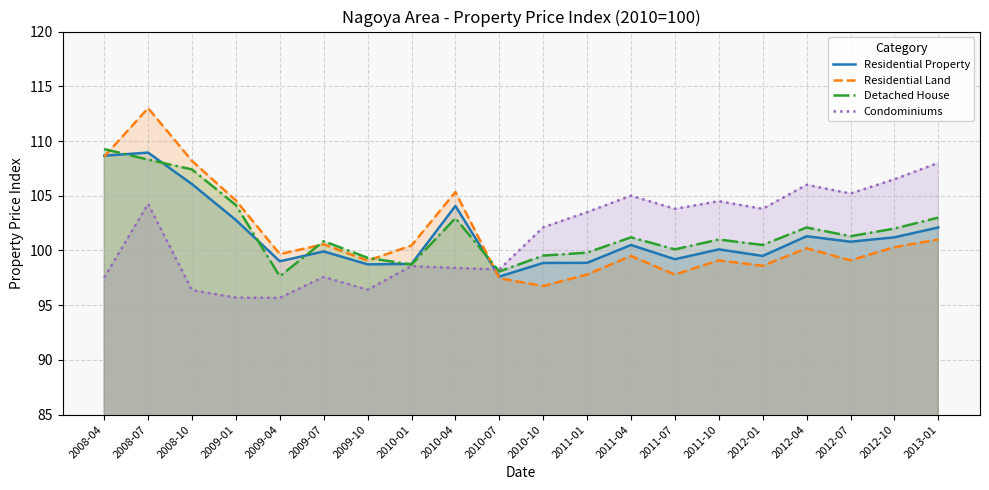

How many intersections are there between Residential Land and Condominiums?

1